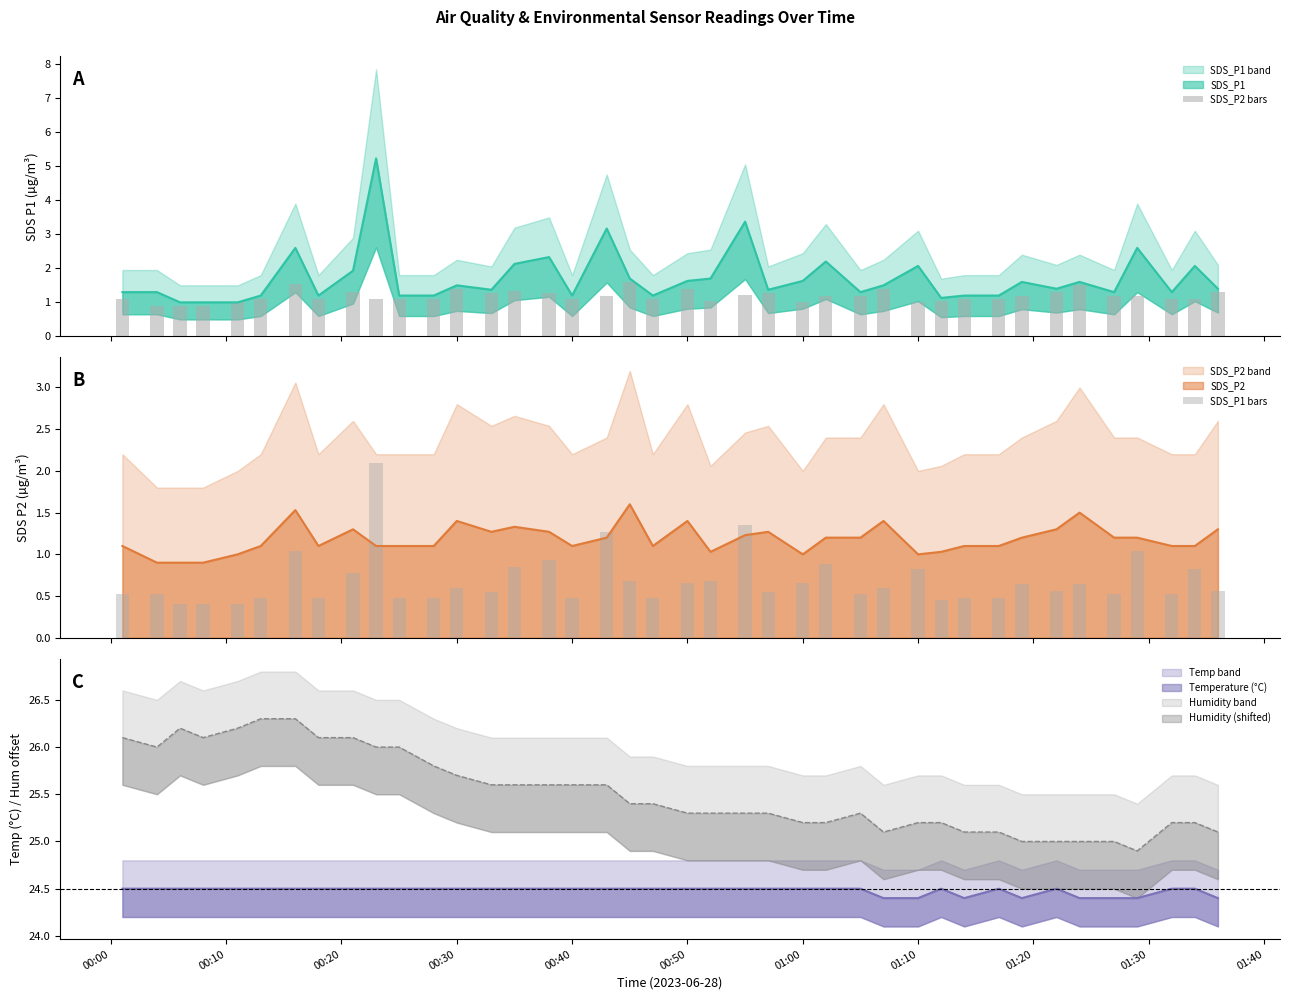

What is the highest value of the SDS_P2 series?

1.6